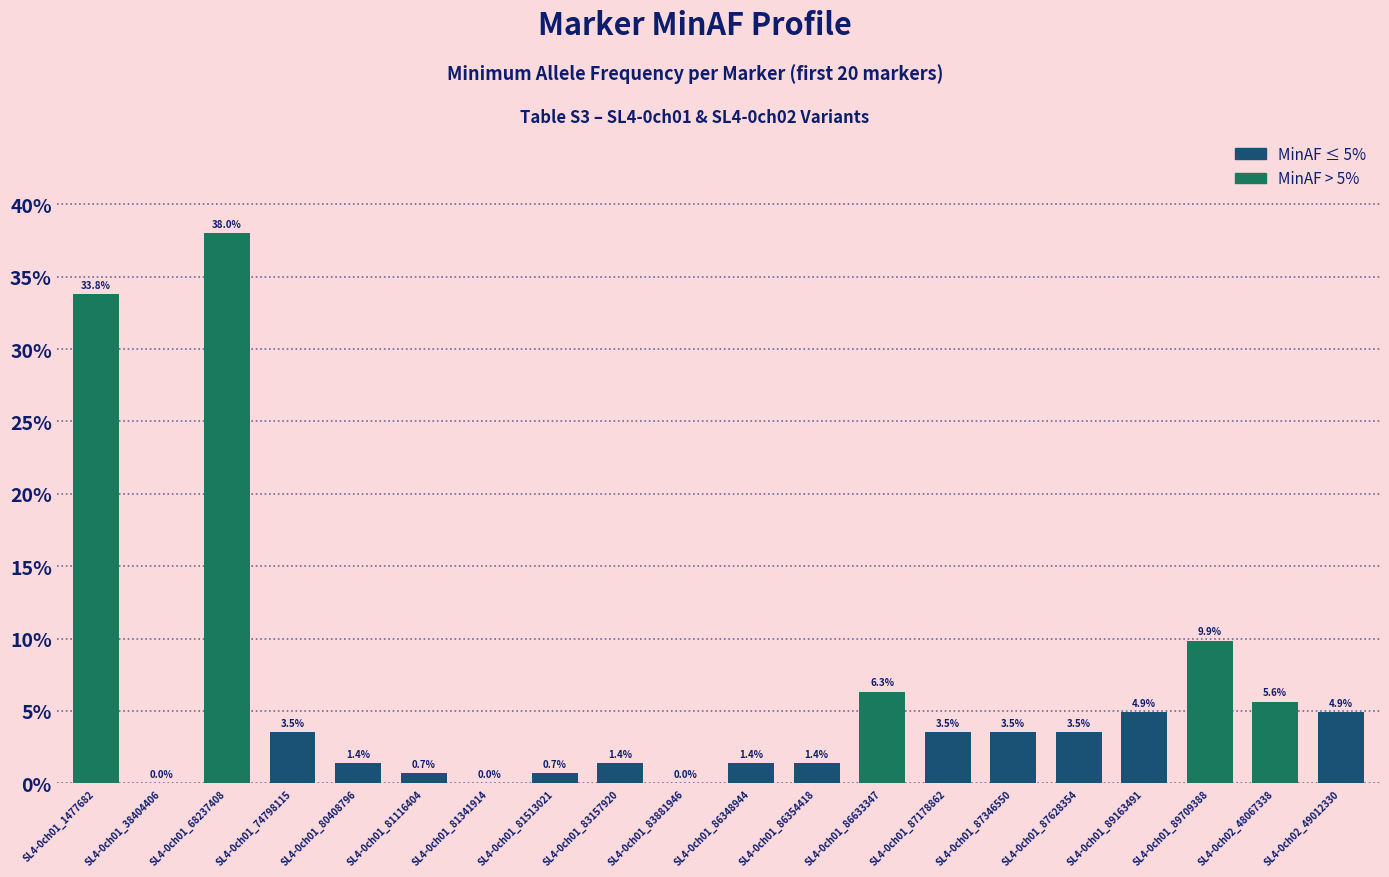

Reading left to right, list all the values displayed in this chart.

SL4-0ch01_1477682=0.3	SL4-0ch01_38404406=0.0	SL4-0ch01_68237408=0.4	SL4-0ch01_74798115=0.0	SL4-0ch01_80408796=0.0	SL4-0ch01_81116404=0.0	SL4-0ch01_81341914=0.0	SL4-0ch01_81513021=0.0	SL4-0ch01_83157920=0.0	SL4-0ch01_83881946=0.0	SL4-0ch01_86348944=0.0	SL4-0ch01_86354418=0.0	SL4-0ch01_86633347=0.1	SL4-0ch01_87178862=0.0	SL4-0ch01_87346550=0.0	SL4-0ch01_87628354=0.0	SL4-0ch01_89163491=0.0	SL4-0ch01_89709388=0.1	SL4-0ch02_48067338=0.1	SL4-0ch02_49012330=0.0